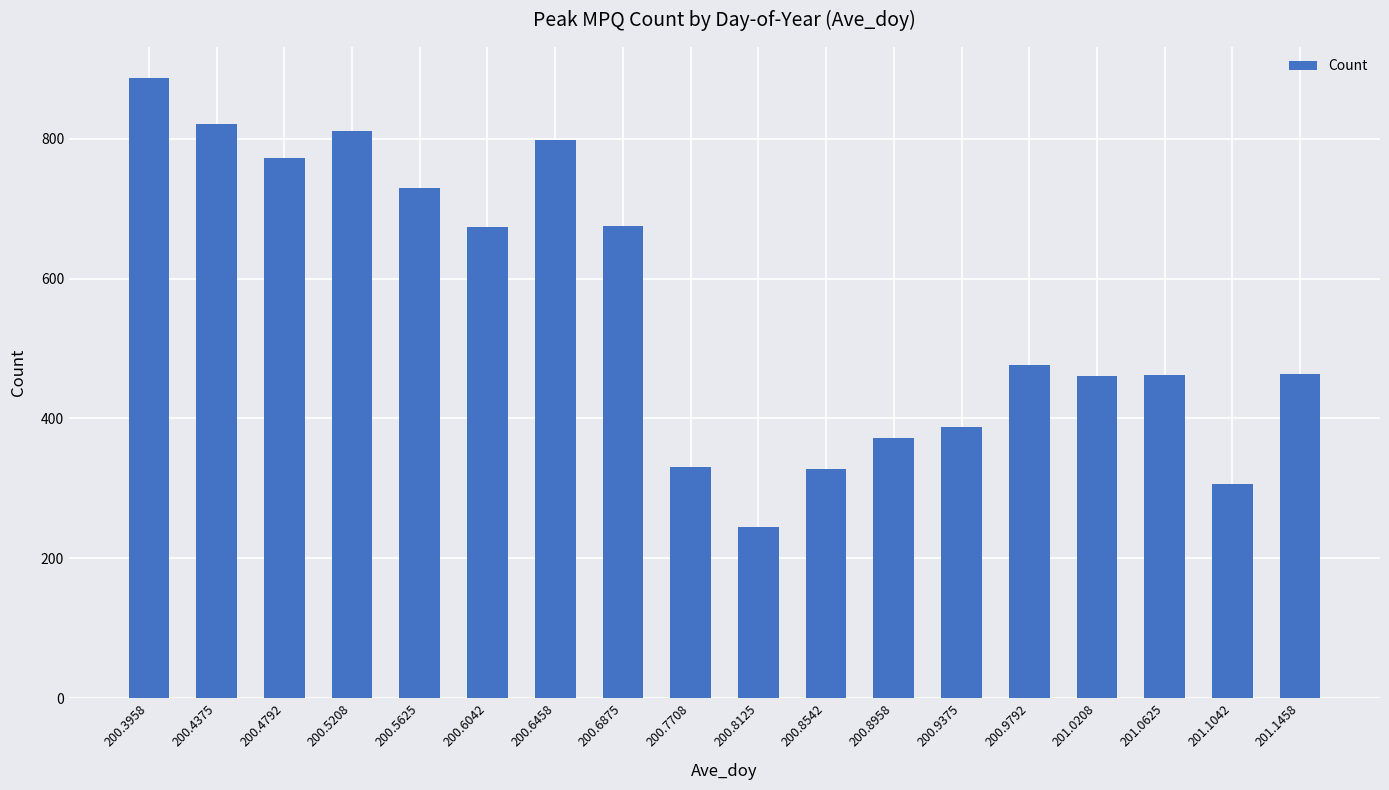

Approximately how many times larger is the value at 201.0208 compared to 200.6458?

0.6